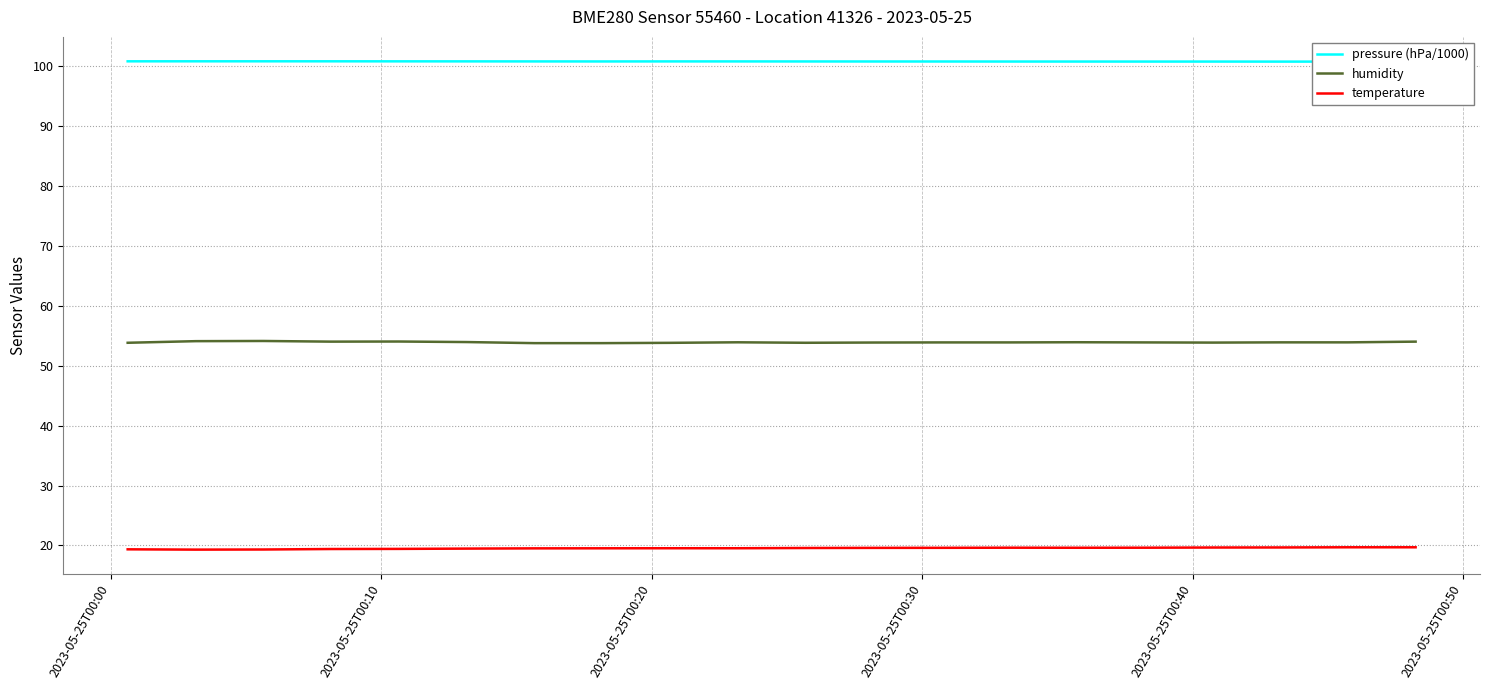

Is this an area chart (filled region under the line)?

No